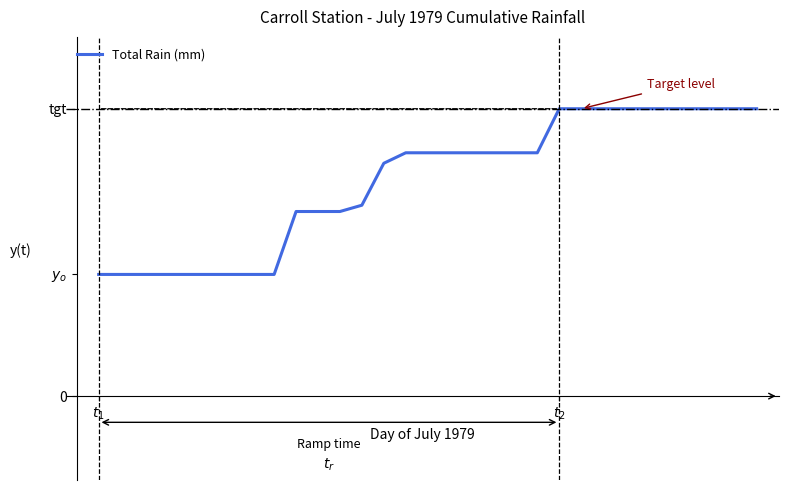

Does the chart display data point markers on the line(s)?

No